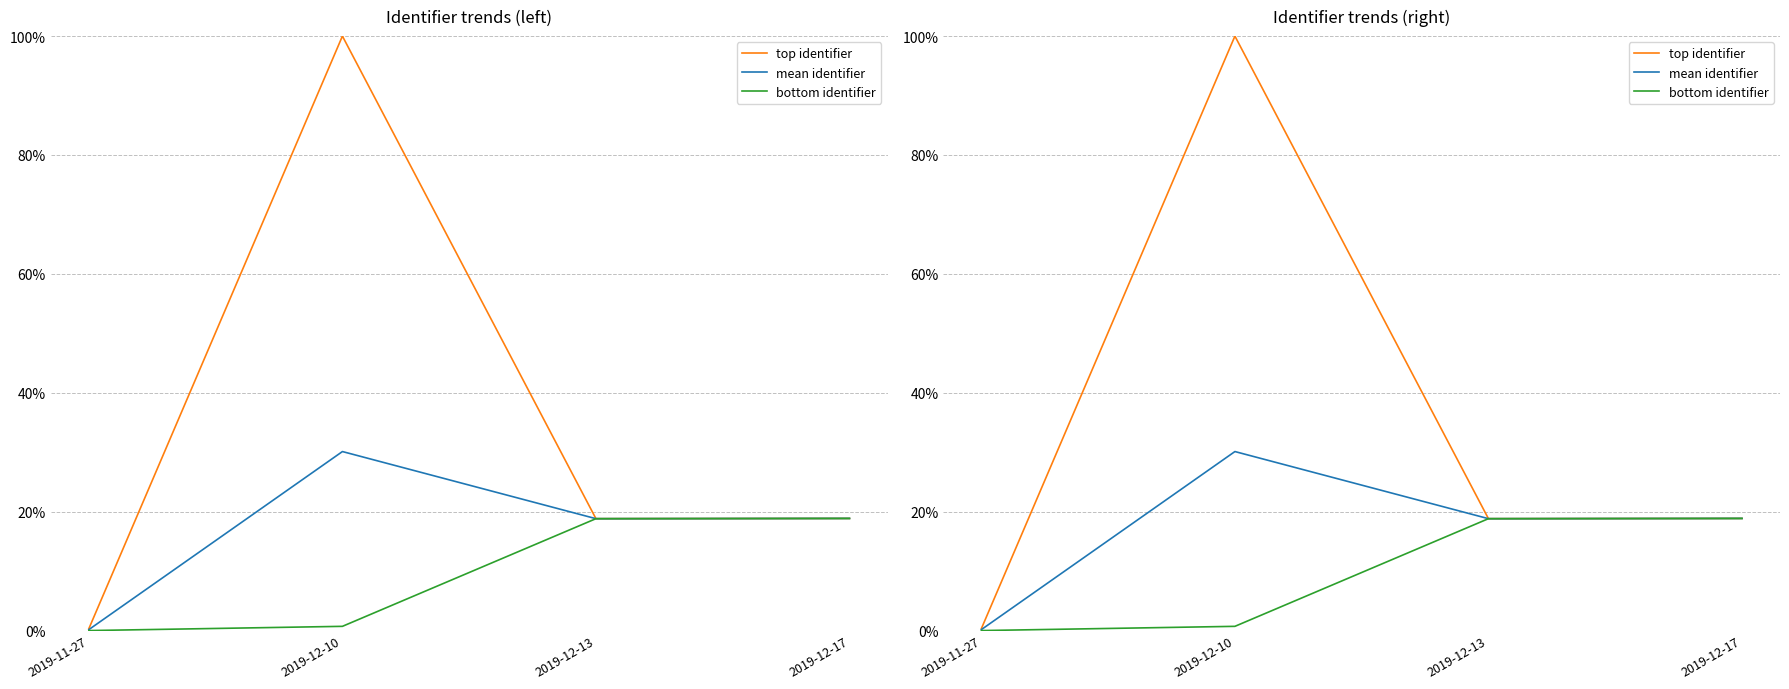

What is the average value of the mean identifier series?

0.2